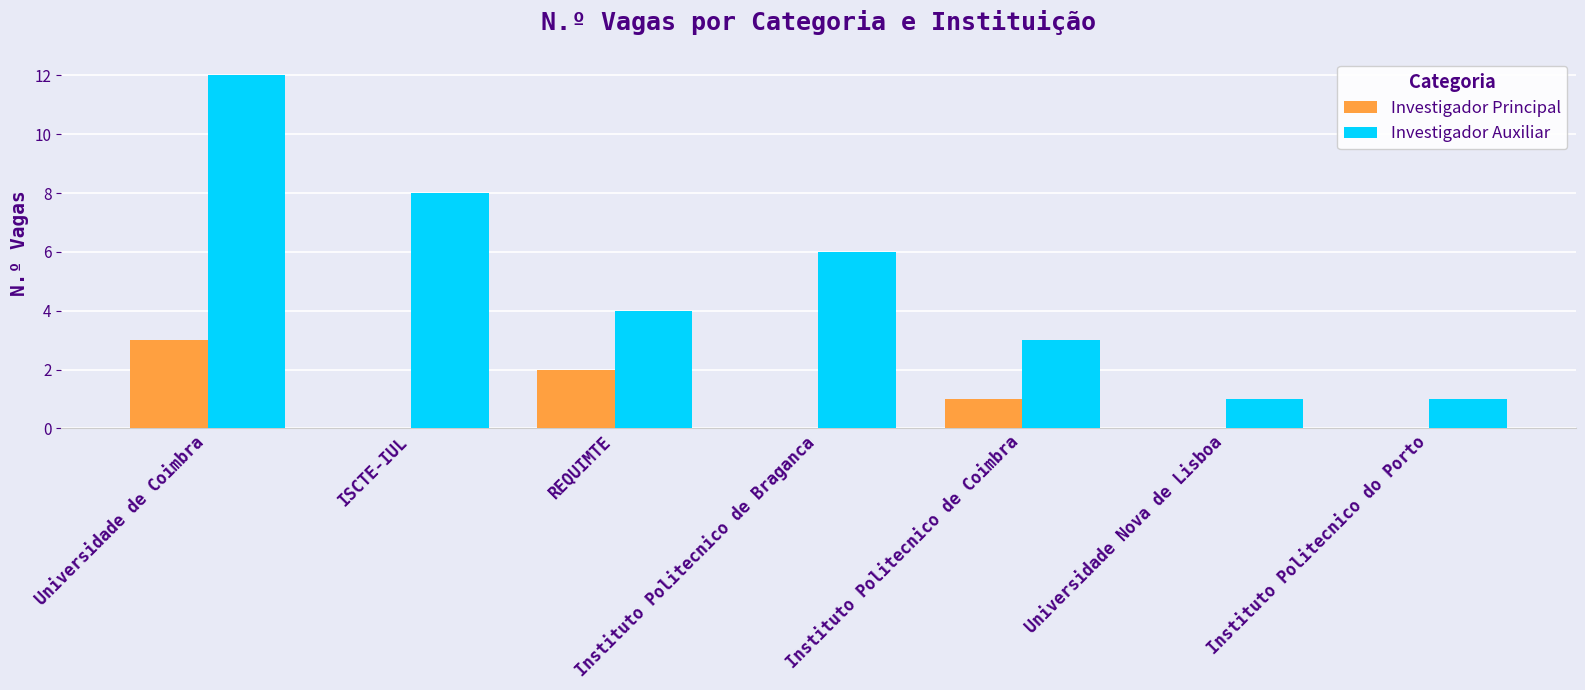

At which label does Investigador Auxiliar reach its peak?

Universidade de Coimbra